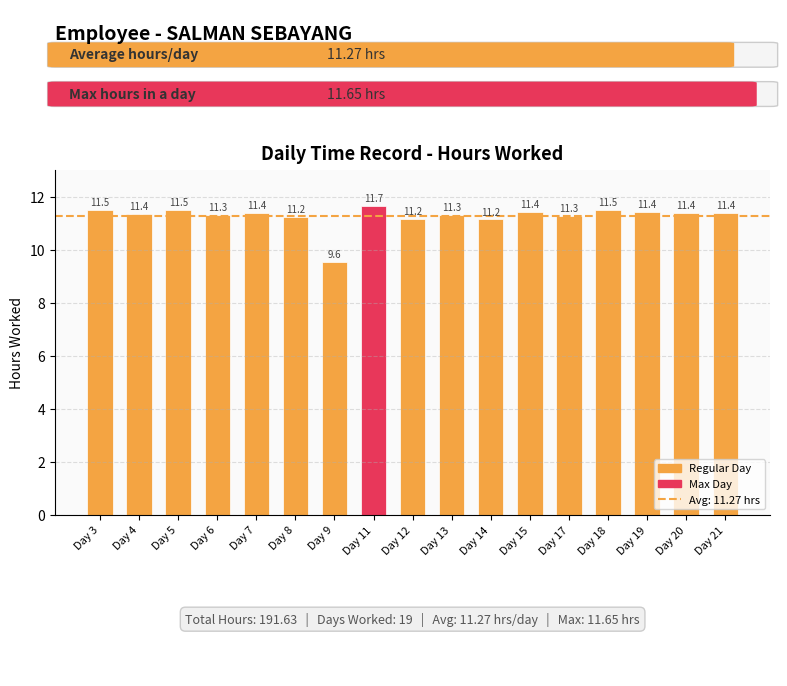

What is the value of the 6th bar from the left?

11.2